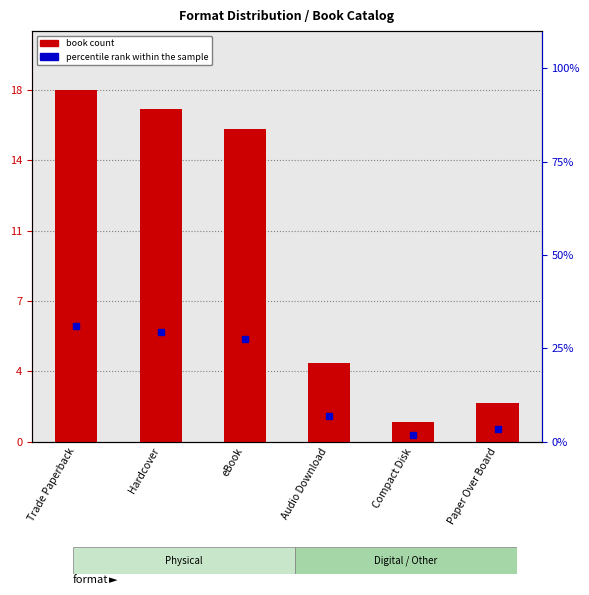

What is the value of the book count bar at the 6th from the left?

2.0